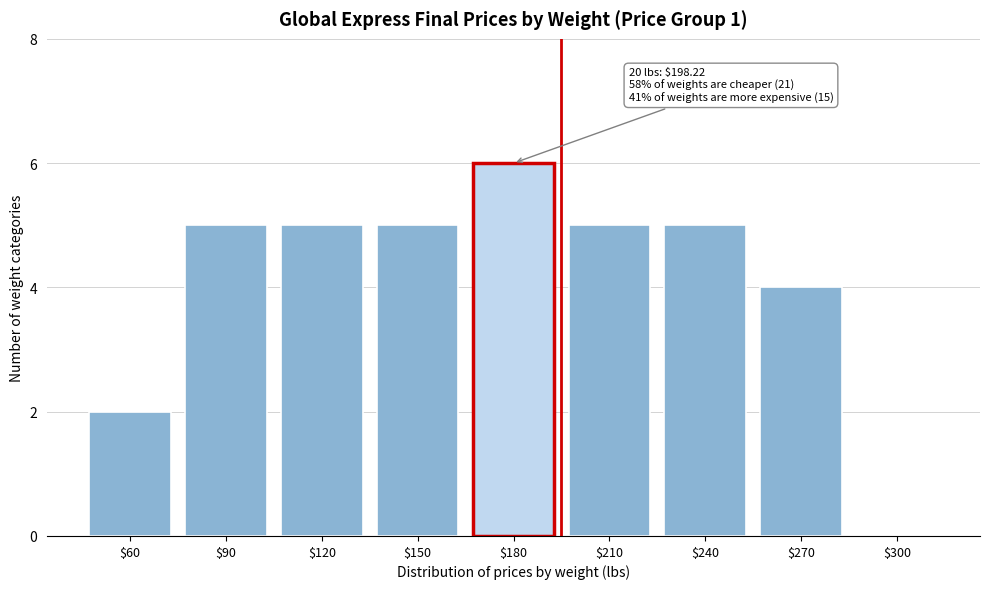

What value does the data have at $90?

5